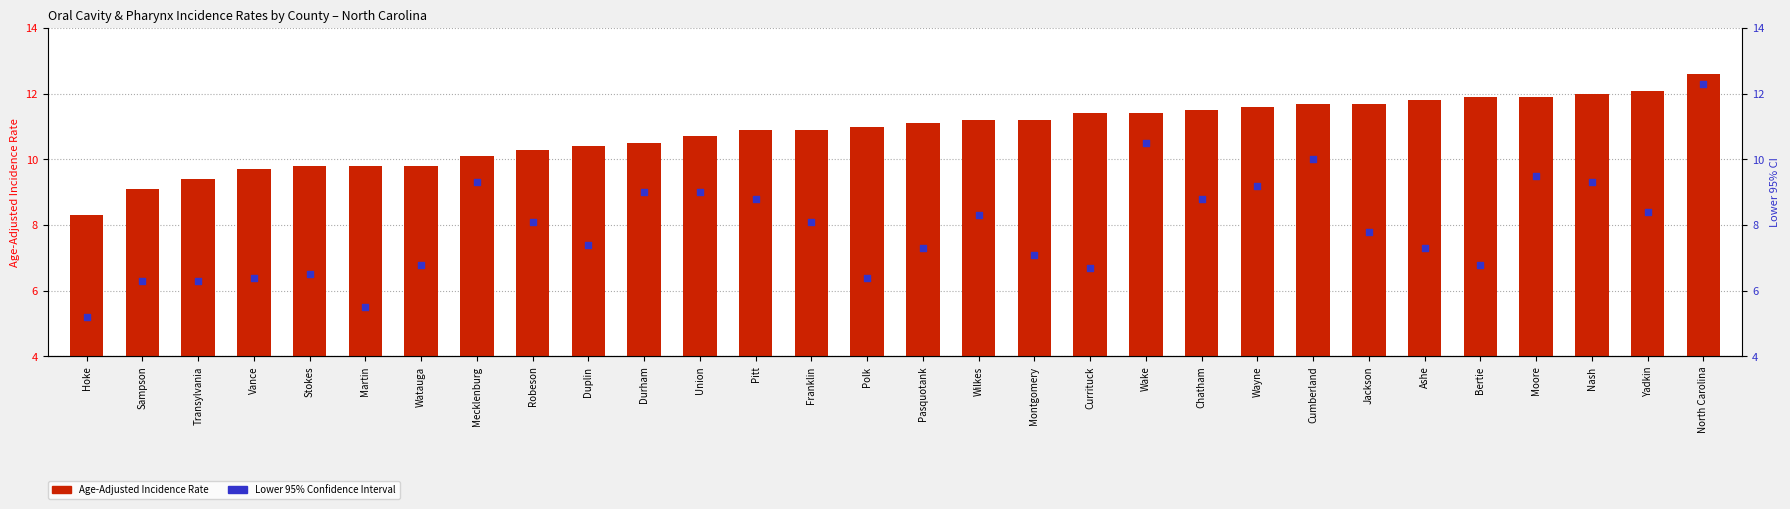

What is the total value across all series at Sampson?

15.4